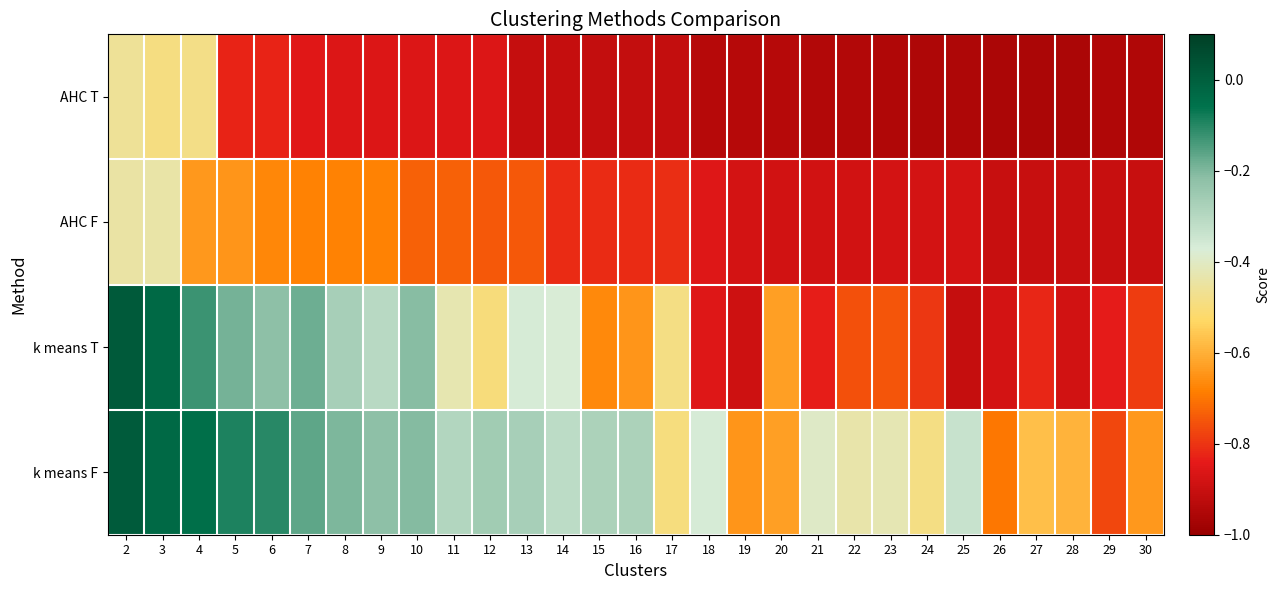

Reading left to right, transcribe all the data shown in this chart.

AHC T: 2=-0.5	3=-0.5	4=-0.5	5=-0.8	6=-0.8	7=-0.9	8=-0.9	9=-0.9	10=-0.9	11=-0.9	12=-0.9	13=-0.9	14=-0.9	15=-0.9	16=-0.9	17=-0.9	18=-0.9	19=-0.9	20=-0.9	21=-0.9	22=-0.9	23=-1.0	24=-1.0	25=-1.0	26=-1.0	27=-1.0	28=-1.0	29=-1.0	30=-1.0
AHC F: 2=-0.4	3=-0.4	4=-0.6	5=-0.6	6=-0.7	7=-0.7	8=-0.7	9=-0.7	10=-0.7	11=-0.7	12=-0.7	13=-0.7	14=-0.8	15=-0.8	16=-0.8	17=-0.8	18=-0.9	19=-0.9	20=-0.9	21=-0.9	22=-0.9	23=-0.9	24=-0.9	25=-0.9	26=-0.9	27=-0.9	28=-0.9	29=-0.9	30=-0.9
k means T: 2=0.0	3=-0.0	4=-0.1	5=-0.2	6=-0.2	7=-0.2	8=-0.3	9=-0.3	10=-0.2	11=-0.4	12=-0.5	13=-0.4	14=-0.4	15=-0.7	16=-0.6	17=-0.5	18=-0.9	19=-0.9	20=-0.6	21=-0.8	22=-0.8	23=-0.7	24=-0.8	25=-0.9	26=-0.9	27=-0.8	28=-0.9	29=-0.8	30=-0.8
k means F: 2=0.0	3=-0.0	4=-0.0	5=-0.1	6=-0.1	7=-0.2	8=-0.2	9=-0.2	10=-0.2	11=-0.3	12=-0.3	13=-0.3	14=-0.3	15=-0.3	16=-0.3	17=-0.5	18=-0.4	19=-0.6	20=-0.6	21=-0.4	22=-0.4	23=-0.4	24=-0.5	25=-0.3	26=-0.7	27=-0.6	28=-0.6	29=-0.8	30=-0.6